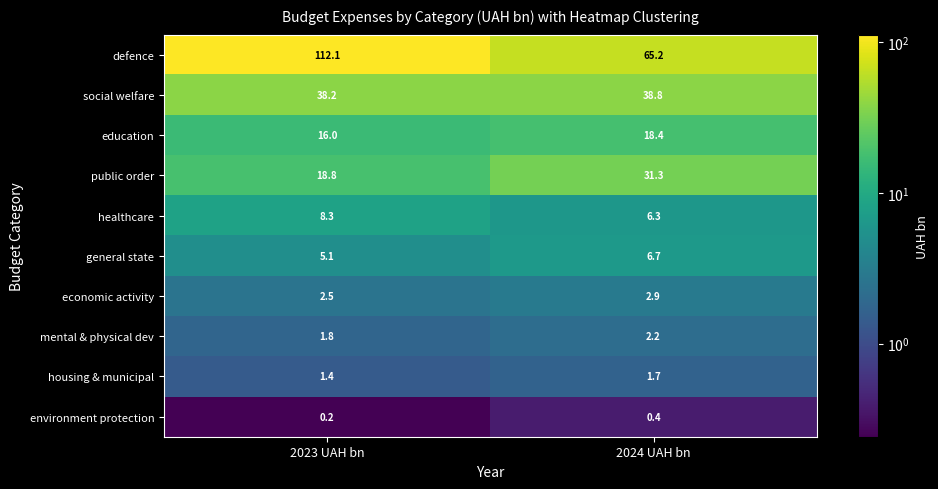

How many series are shown in this chart?

10